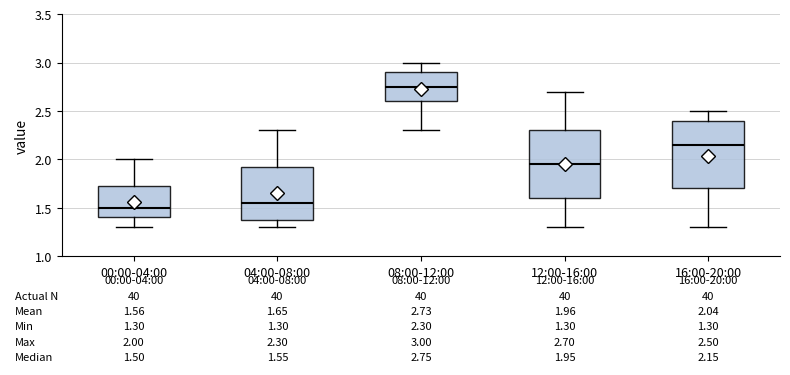

Which box has the lowest median line?

00:00-04:00